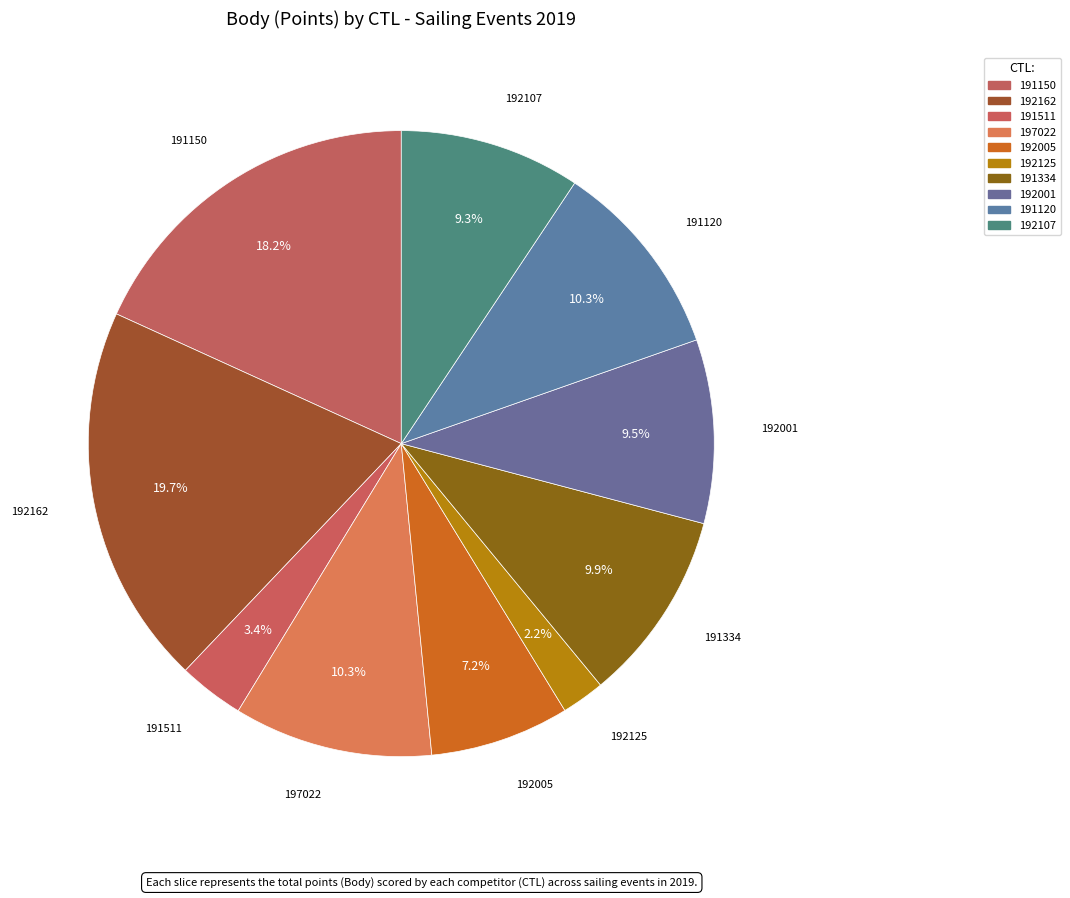

To the nearest percent, what percentage of the pie is 191334?

10%